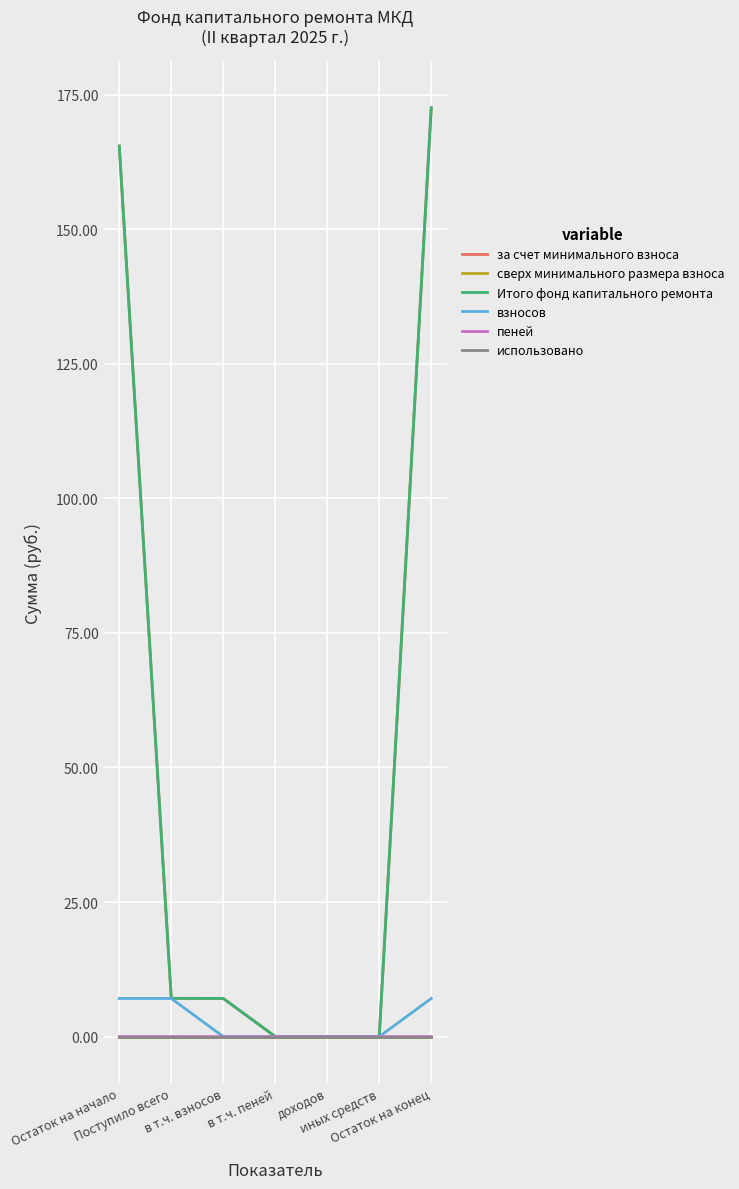

Is this an area chart (filled region under the line)?

No